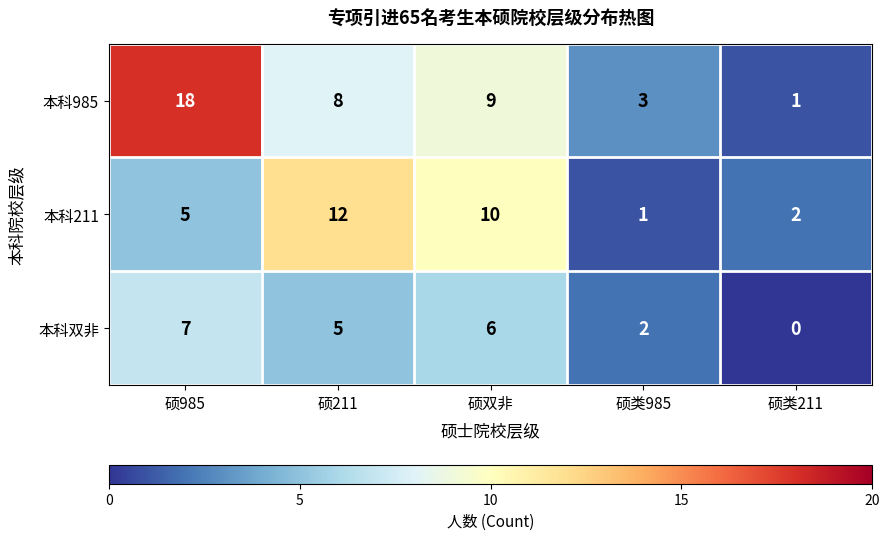

What is the total value across all series at 硕双非?

25